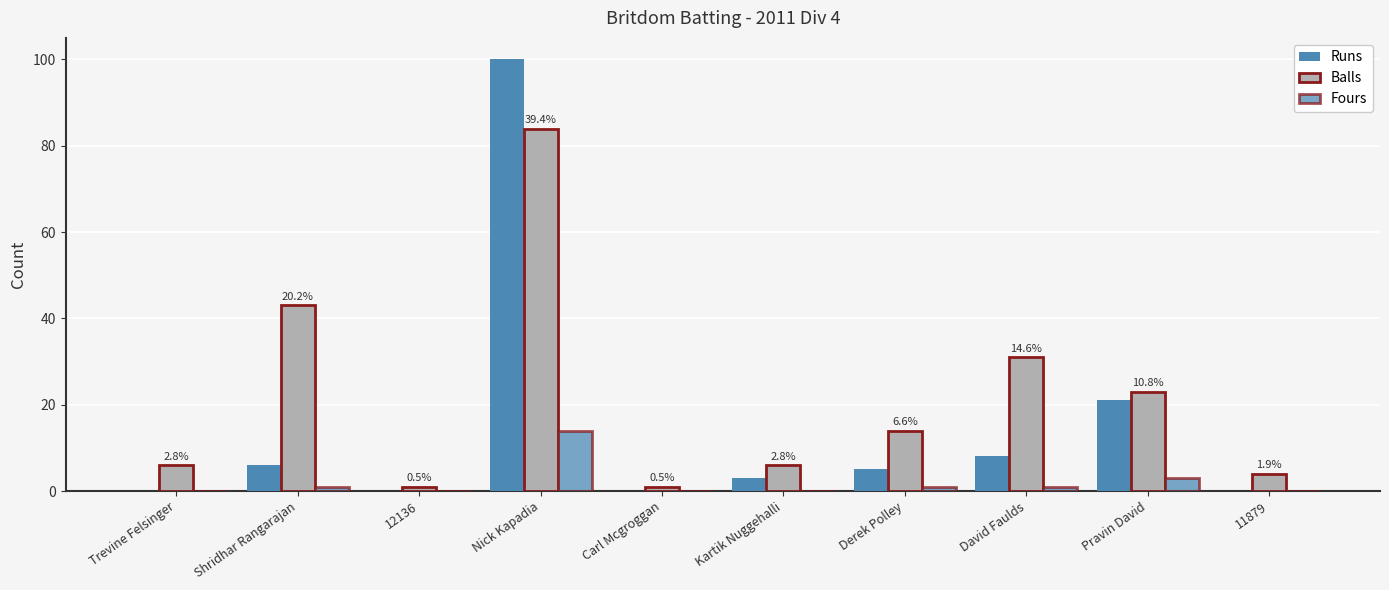

How many groups of bars are there?

10